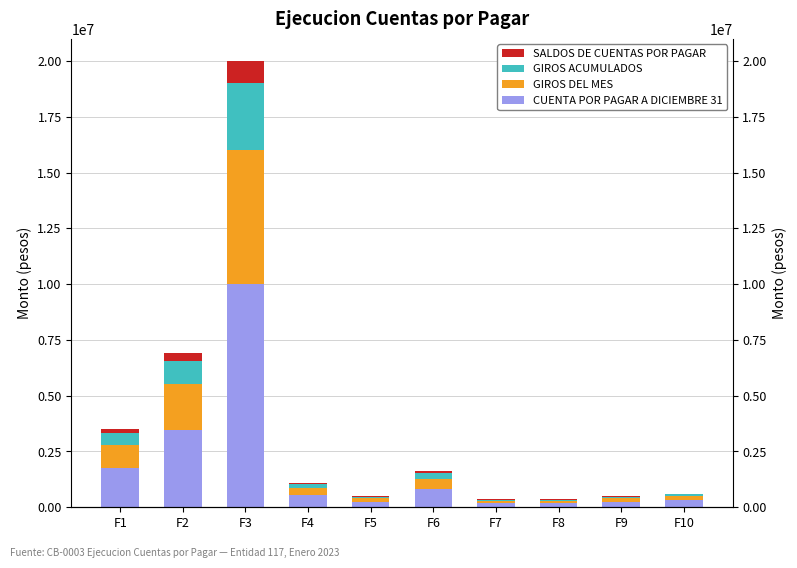

Between F1 and F2, which is larger?

F2